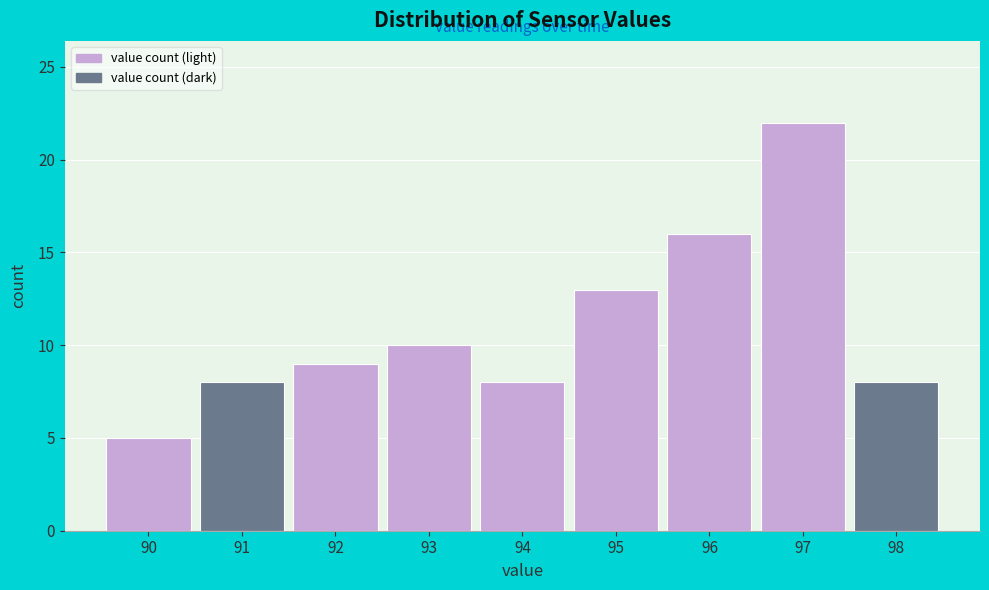

How tall is the bar that spans 89.5 to 90.5 on the x-axis? The values are not printed on the chart, so give them approximately, as read against the axis.

5